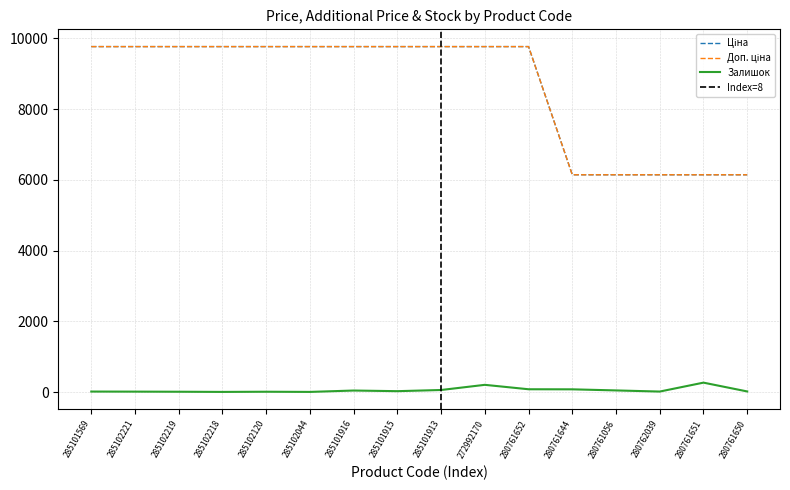

True or false: Доп. ціна and Залишок cross at least once.

False